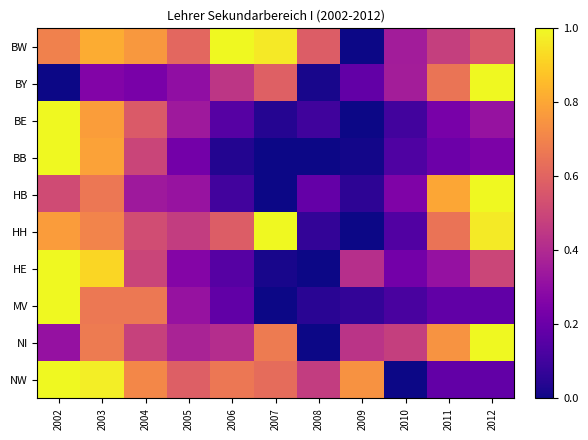

At which category is the sum across all series the highest?

2002